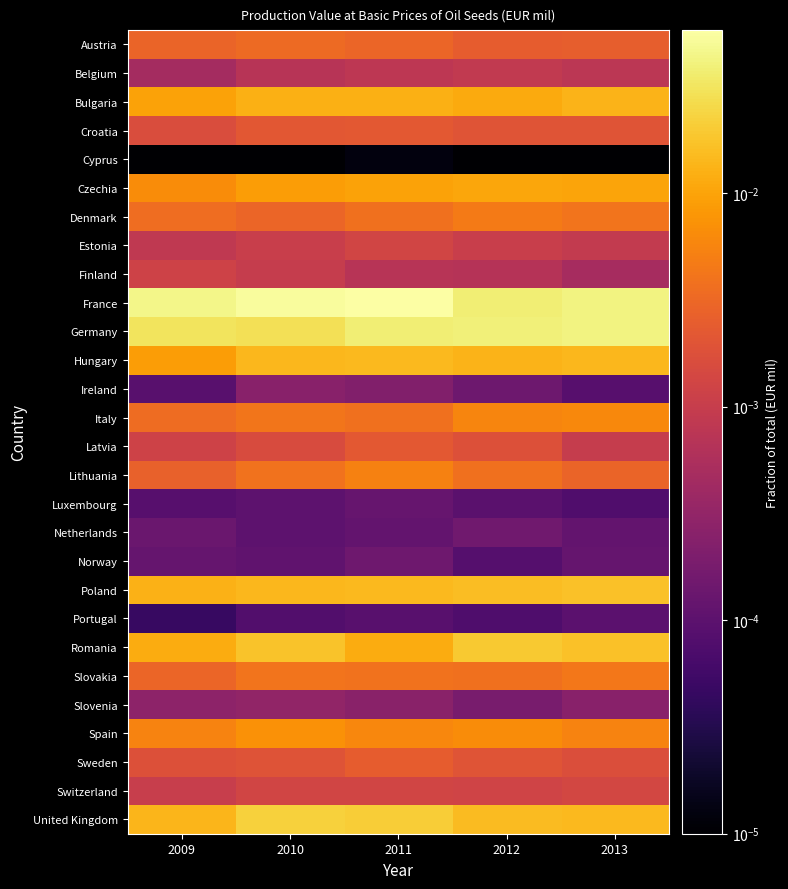

Reading left to right, what are all the values shown in this chart?

Austria: 2009=0.0	2010=0.0	2011=0.0	2012=0.0	2013=0.0
Belgium: 2009=0.0	2010=0.0	2011=0.0	2012=0.0	2013=0.0
Bulgaria: 2009=0.0	2010=0.0	2011=0.0	2012=0.0	2013=0.0
Croatia: 2009=0.0	2010=0.0	2011=0.0	2012=0.0	2013=0.0
Cyprus: 2009=0.0	2010=0.0	2011=0.0	2012=0.0	2013=0.0
Czechia: 2009=0.0	2010=0.0	2011=0.0	2012=0.0	2013=0.0
Denmark: 2009=0.0	2010=0.0	2011=0.0	2012=0.0	2013=0.0
Estonia: 2009=0.0	2010=0.0	2011=0.0	2012=0.0	2013=0.0
Finland: 2009=0.0	2010=0.0	2011=0.0	2012=0.0	2013=0.0
France: 2009=0.0	2010=0.1	2011=0.1	2012=0.0	2013=0.0
Germany: 2009=0.0	2010=0.0	2011=0.0	2012=0.0	2013=0.0
Hungary: 2009=0.0	2010=0.0	2011=0.0	2012=0.0	2013=0.0
Ireland: 2009=0.0	2010=0.0	2011=0.0	2012=0.0	2013=0.0
Italy: 2009=0.0	2010=0.0	2011=0.0	2012=0.0	2013=0.0
Latvia: 2009=0.0	2010=0.0	2011=0.0	2012=0.0	2013=0.0
Lithuania: 2009=0.0	2010=0.0	2011=0.0	2012=0.0	2013=0.0
Luxembourg: 2009=0.0	2010=0.0	2011=0.0	2012=0.0	2013=0.0
Netherlands: 2009=0.0	2010=0.0	2011=0.0	2012=0.0	2013=0.0
Norway: 2009=0.0	2010=0.0	2011=0.0	2012=0.0	2013=0.0
Poland: 2009=0.0	2010=0.0	2011=0.0	2012=0.0	2013=0.0
Portugal: 2009=0.0	2010=0.0	2011=0.0	2012=0.0	2013=0.0
Romania: 2009=0.0	2010=0.0	2011=0.0	2012=0.0	2013=0.0
Slovakia: 2009=0.0	2010=0.0	2011=0.0	2012=0.0	2013=0.0
Slovenia: 2009=0.0	2010=0.0	2011=0.0	2012=0.0	2013=0.0
Spain: 2009=0.0	2010=0.0	2011=0.0	2012=0.0	2013=0.0
Sweden: 2009=0.0	2010=0.0	2011=0.0	2012=0.0	2013=0.0
Switzerland: 2009=0.0	2010=0.0	2011=0.0	2012=0.0	2013=0.0
United Kingdom: 2009=0.0	2010=0.0	2011=0.0	2012=0.0	2013=0.0